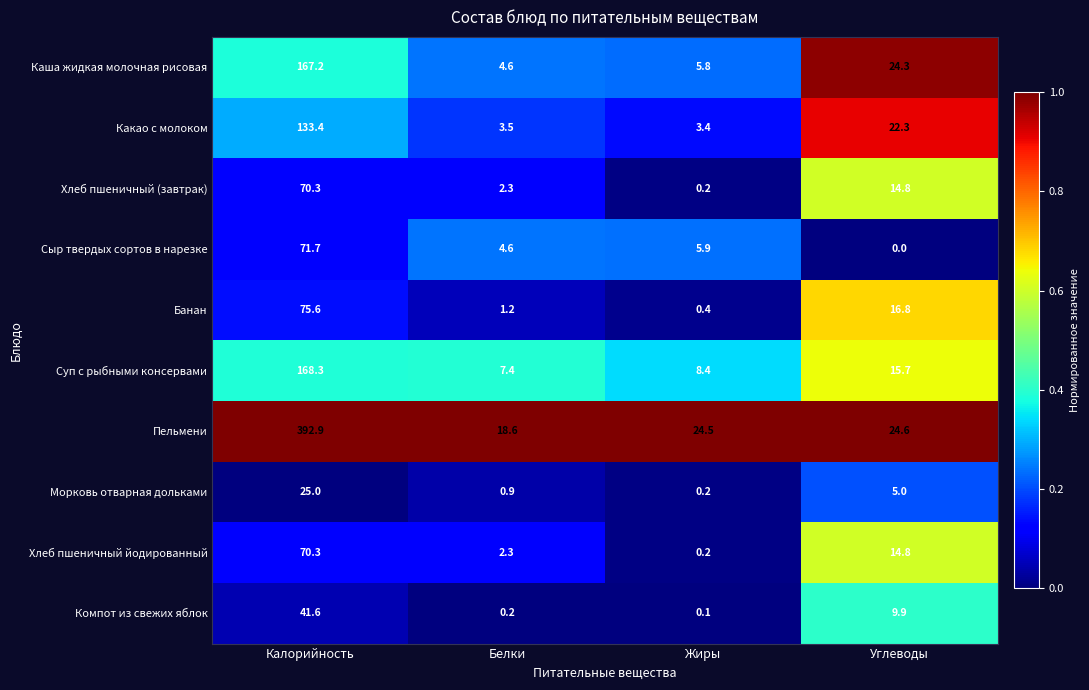

What is the greatest value displayed?

392.9